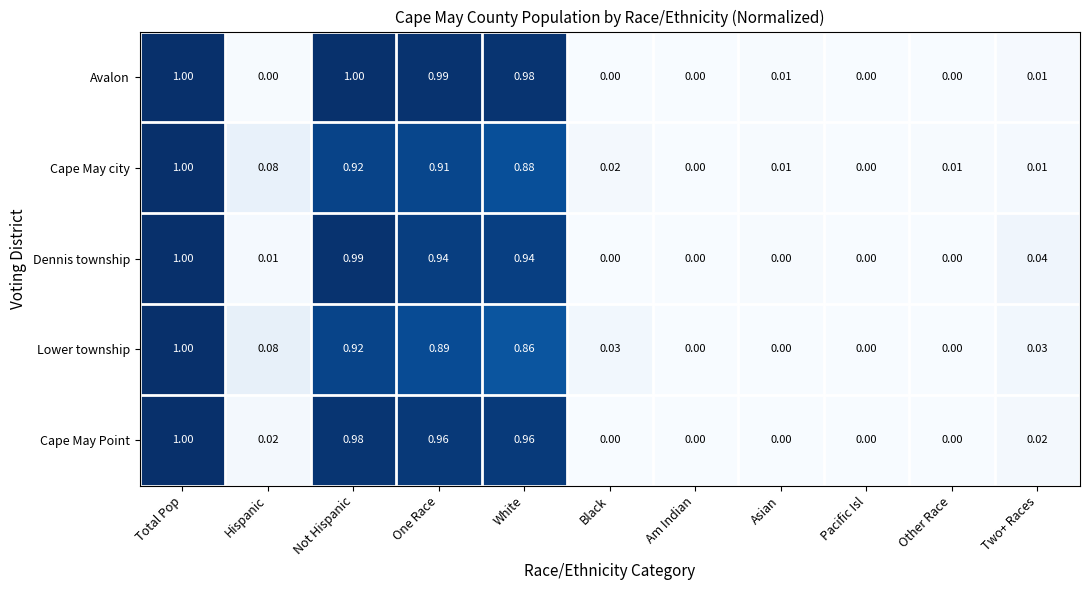

How many categories are shown in the chart?

11